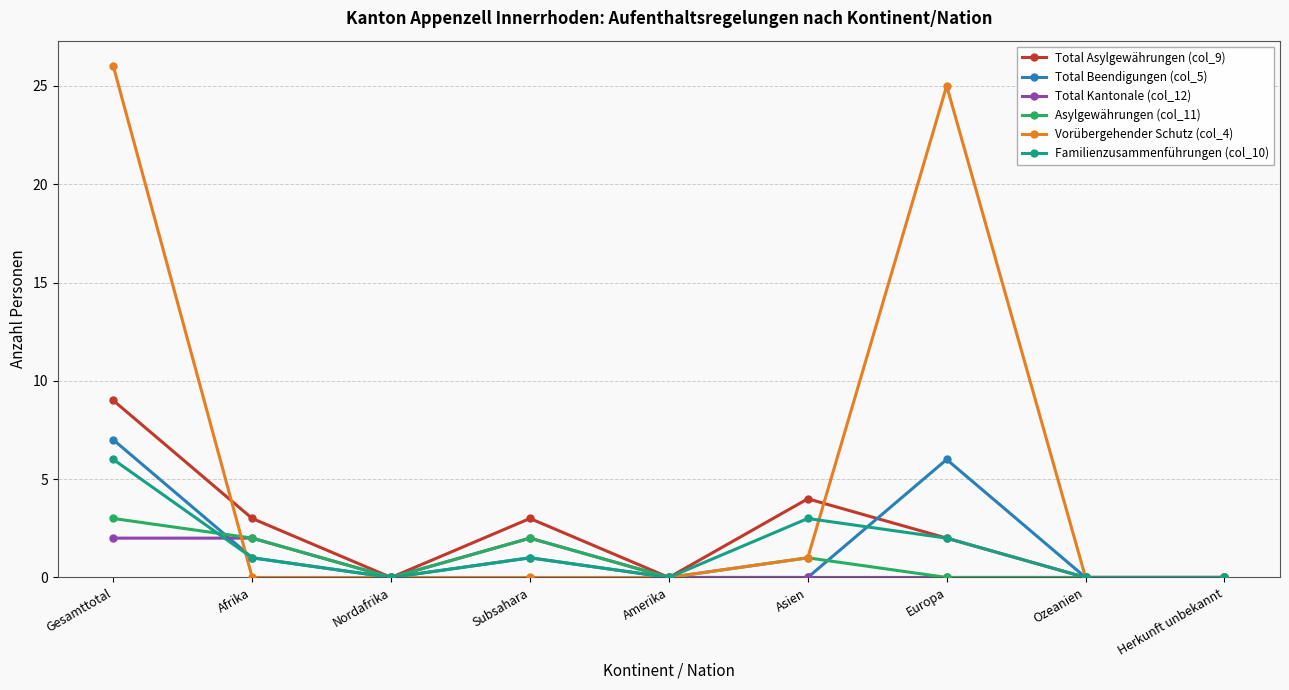

Which series changed the most between Gesamttotal and Subsahara?

Vorübergehender Schutz (col_4)